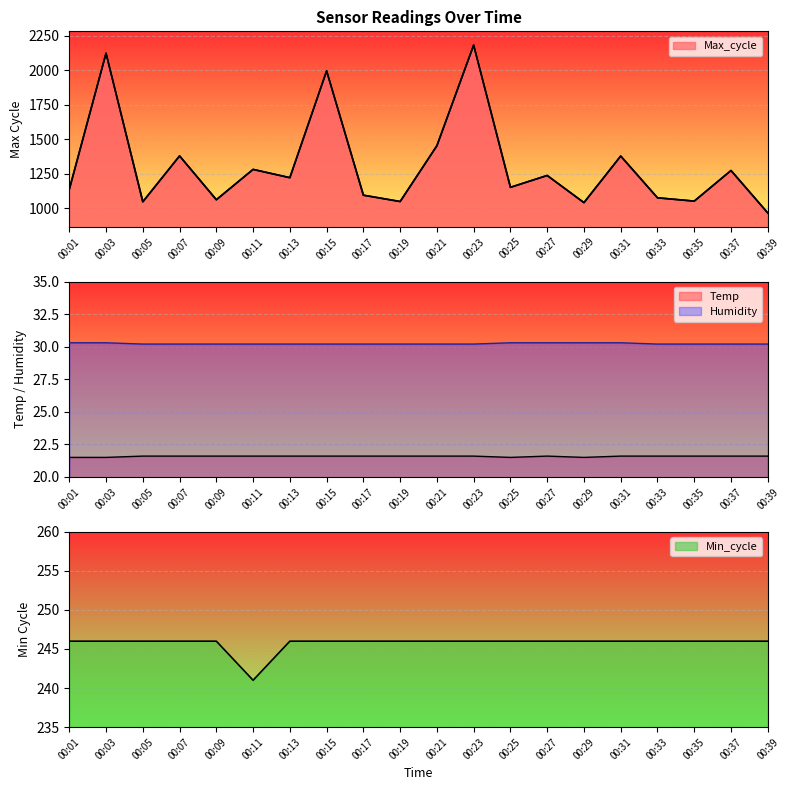

How many lines are shown in the chart?

4